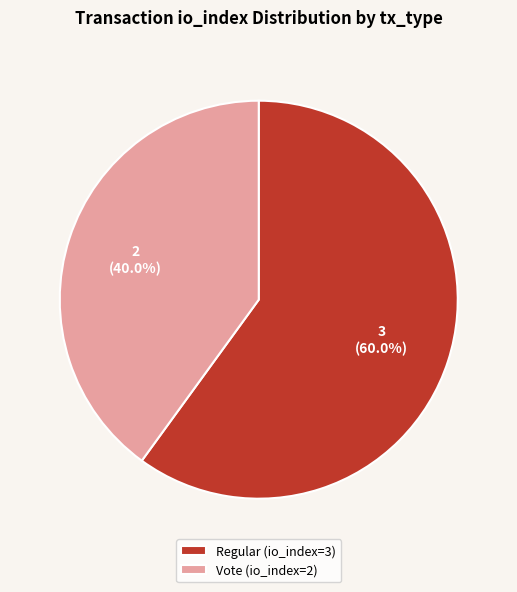

How many segments does this pie chart have?

2